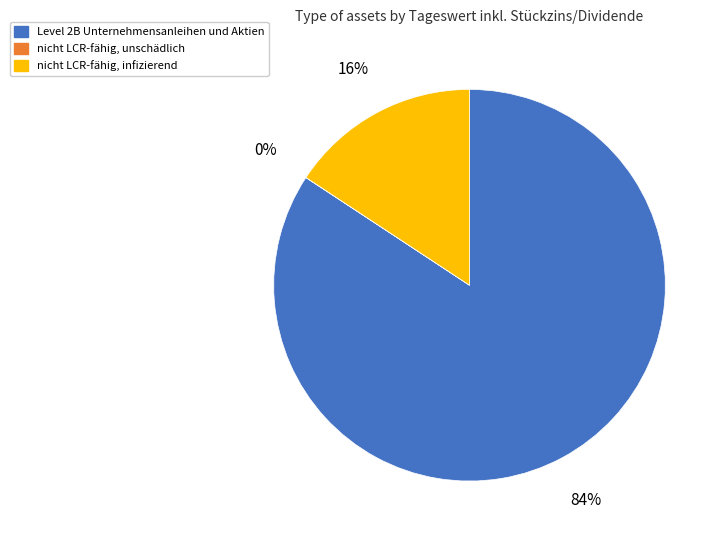

Is it true that Level 2B Unternehmensanleihen und Aktien is 84% of the pie?

True